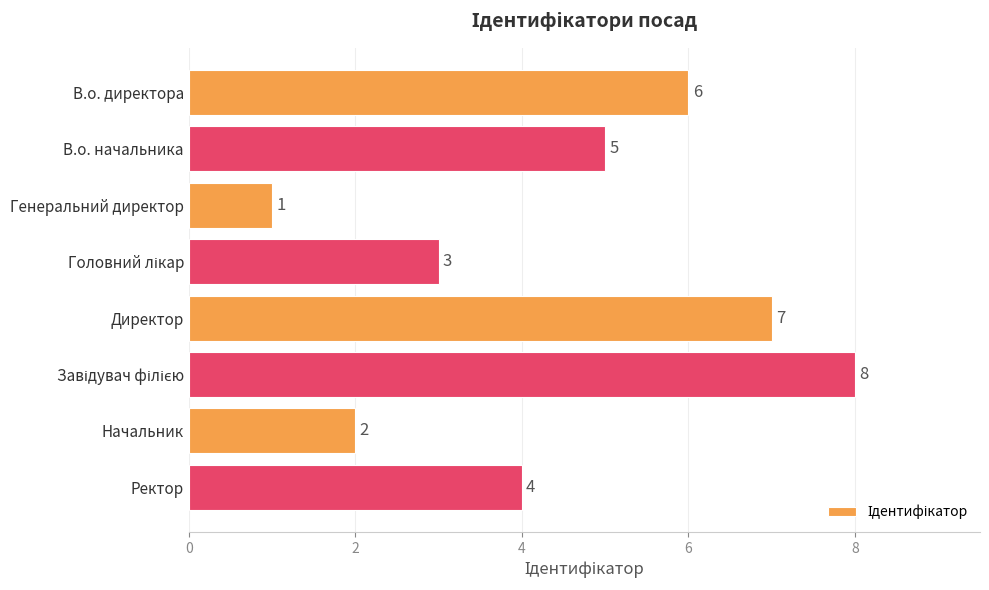

Which has a higher value, В.о. директора or Генеральний директор?

В.о. директора